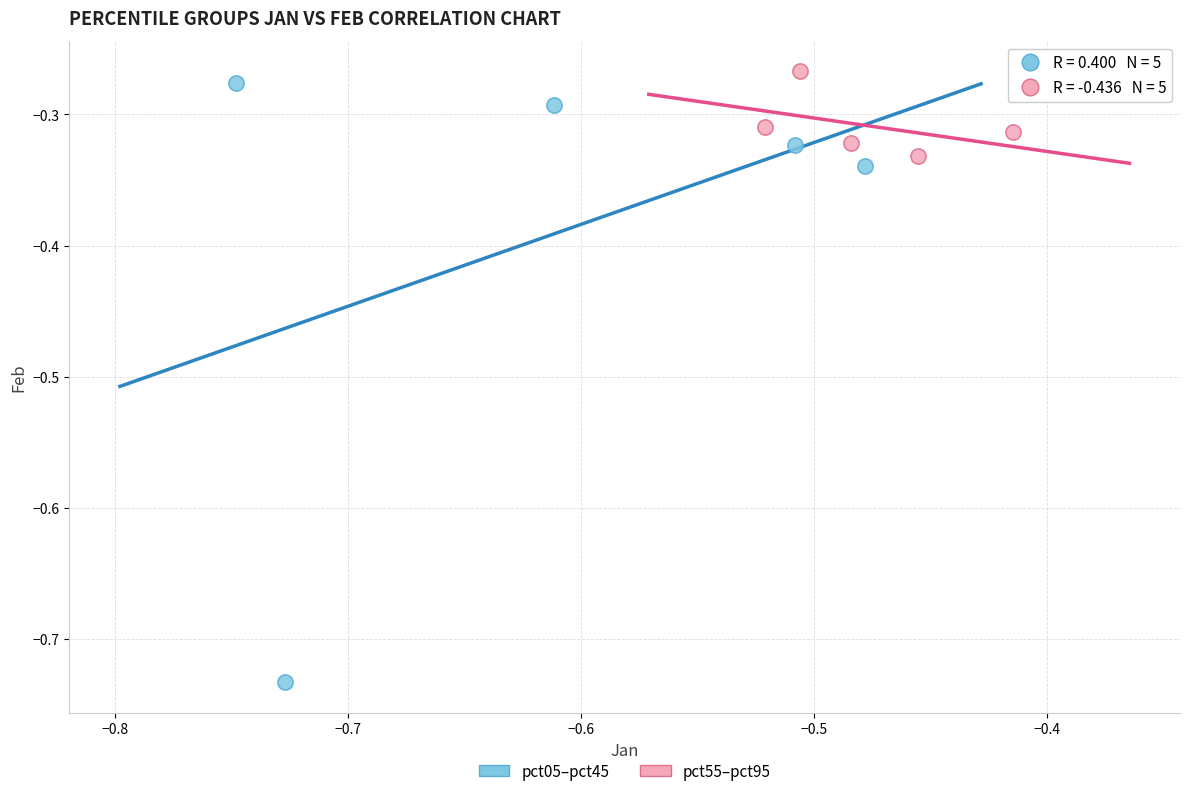

Which series contains the lowest Y value?

pct05–pct45